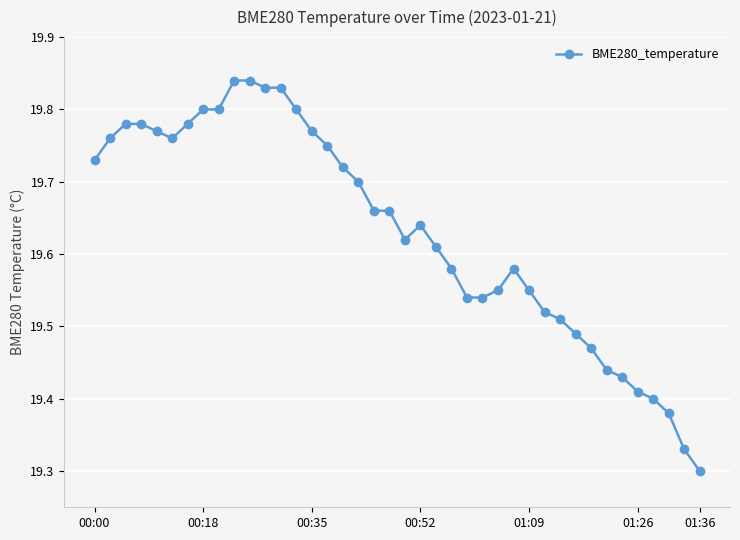

What is the difference between the second highest and second lowest values?

0.5